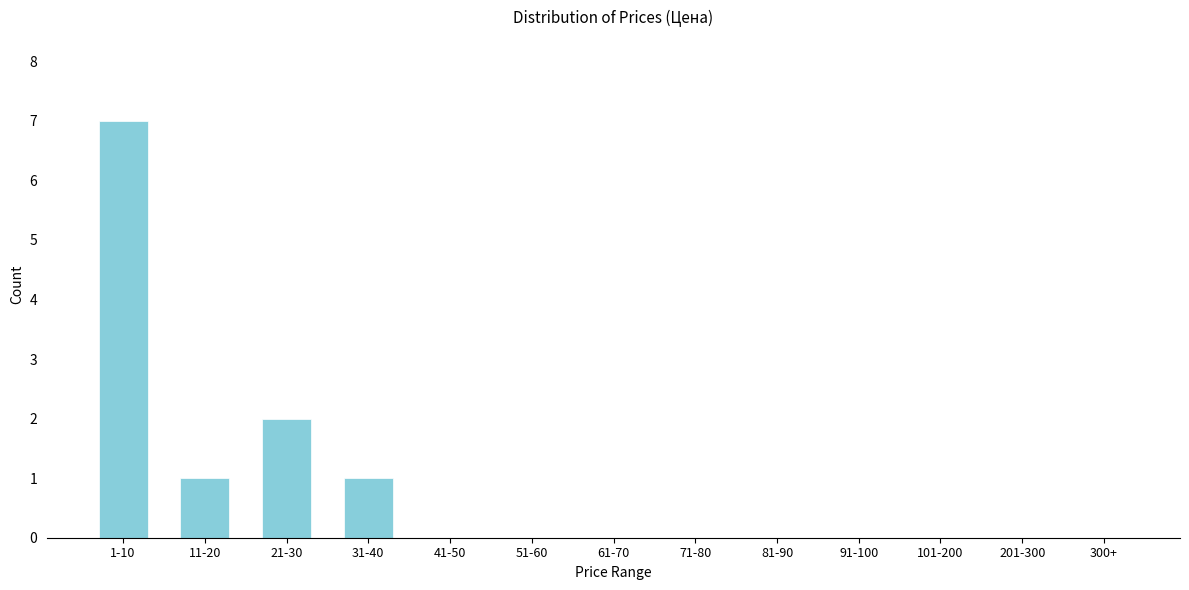

Reading left to right, extract all data points from this chart.

1-10=7	11-20=1	21-30=2	31-40=1	41-50=0	51-60=0	61-70=0	71-80=0	81-90=0	91-100=0	101-200=0	201-300=0	300+=0